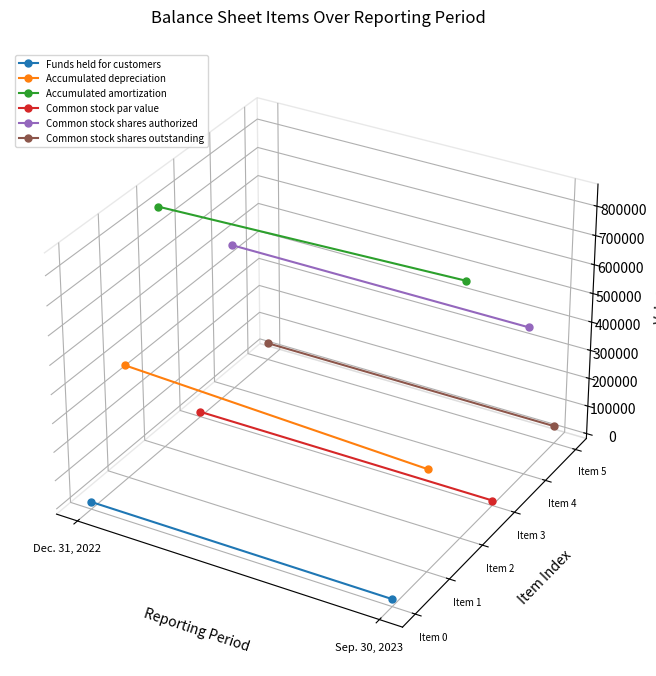

Where is Funds held for customers nearest to the value 0?

Dec. 31, 2022